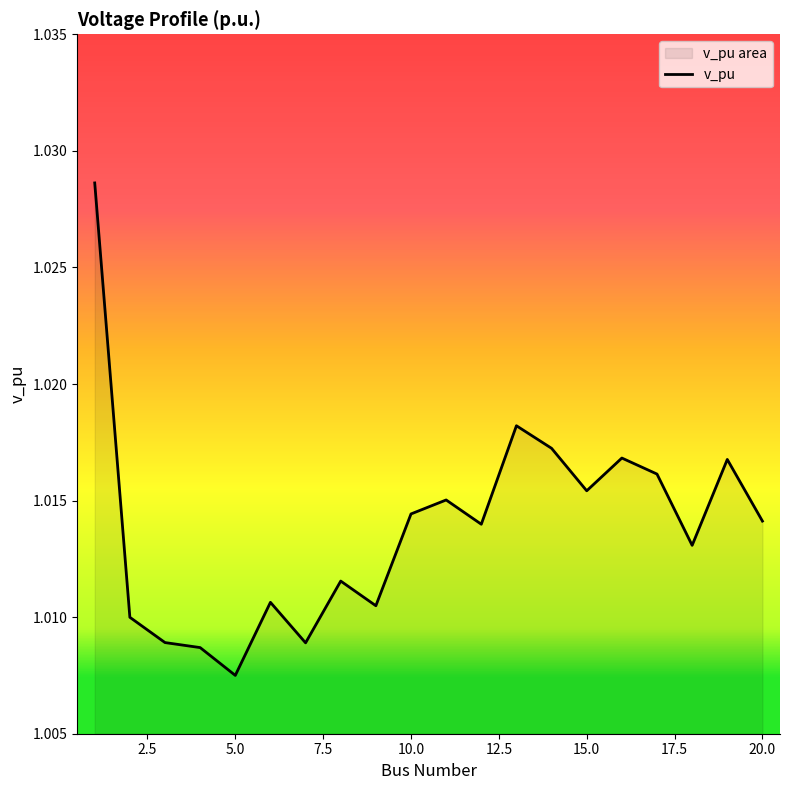

How many interior local valleys (lower than both neighbors) does the data have?

6